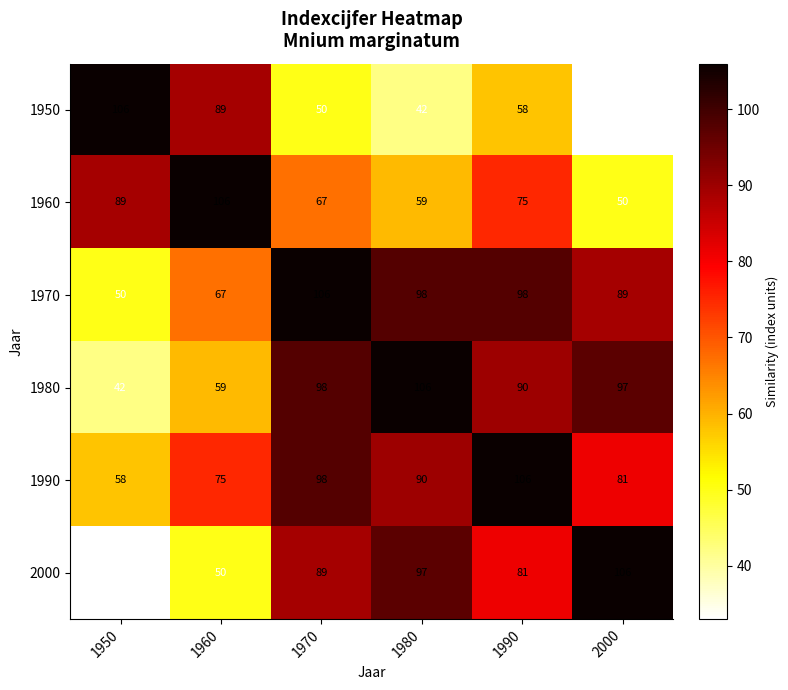

How many series are shown in this chart?

6